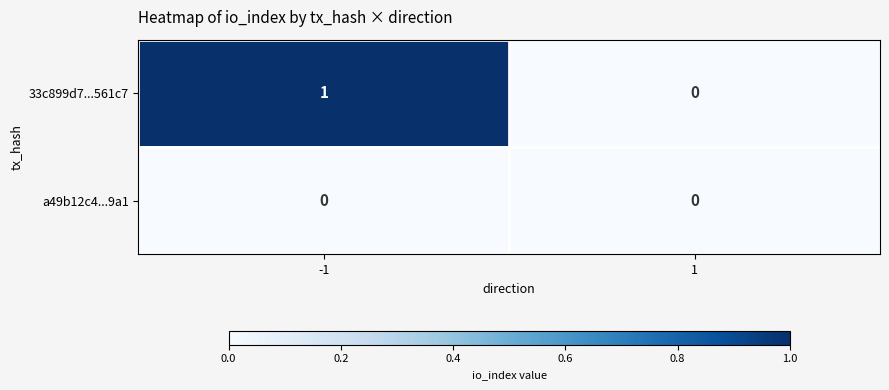

At -1, list the series in order from smallest to largest.

a49b12c4...9a1, 33c899d7...561c7